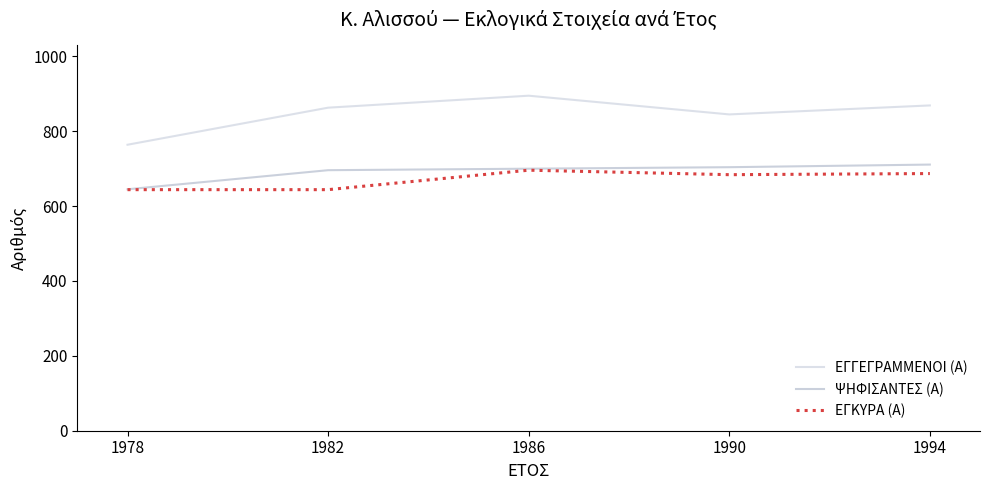

At how many categories does at least one series exceed 883?

1